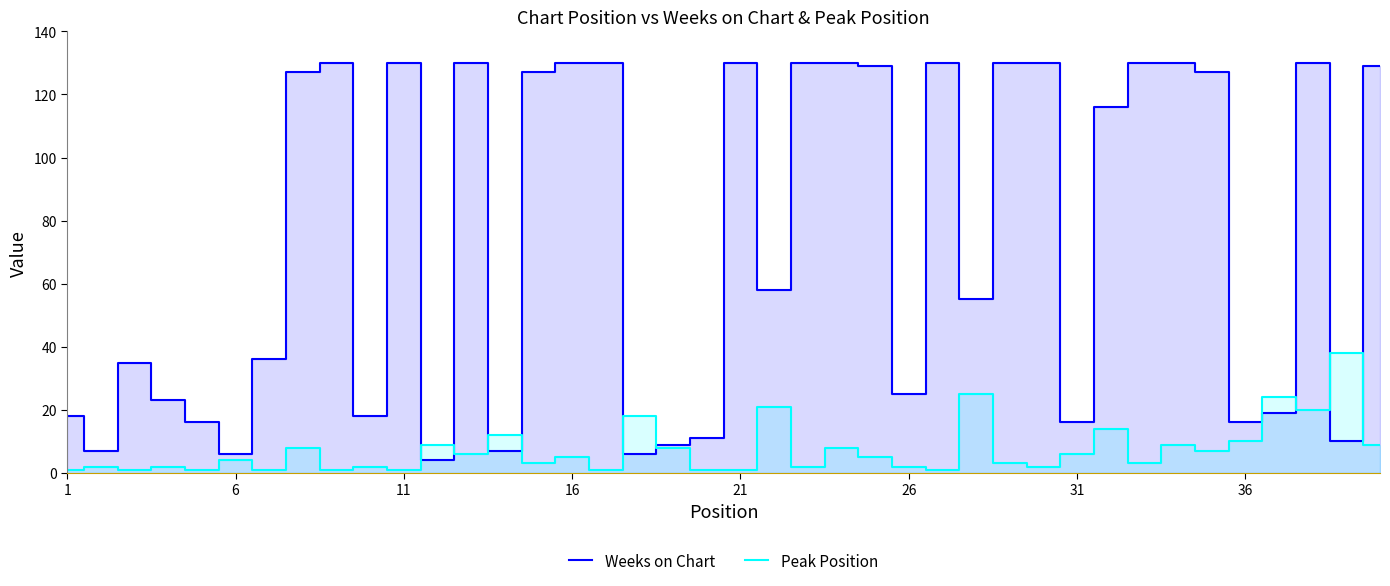

How many data points in Weeks on Chart are less than 116?

20